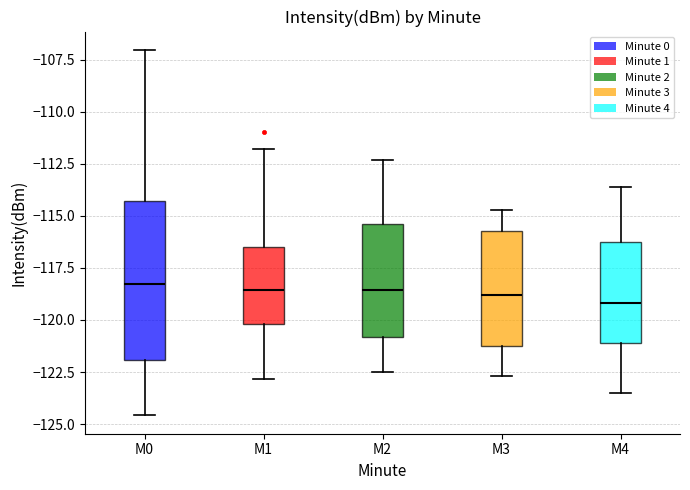

Where does the upper whisker of the box for M3 end on the y-axis? The values are not printed on the chart, so give them approximately, as read against the axis.

-114.5